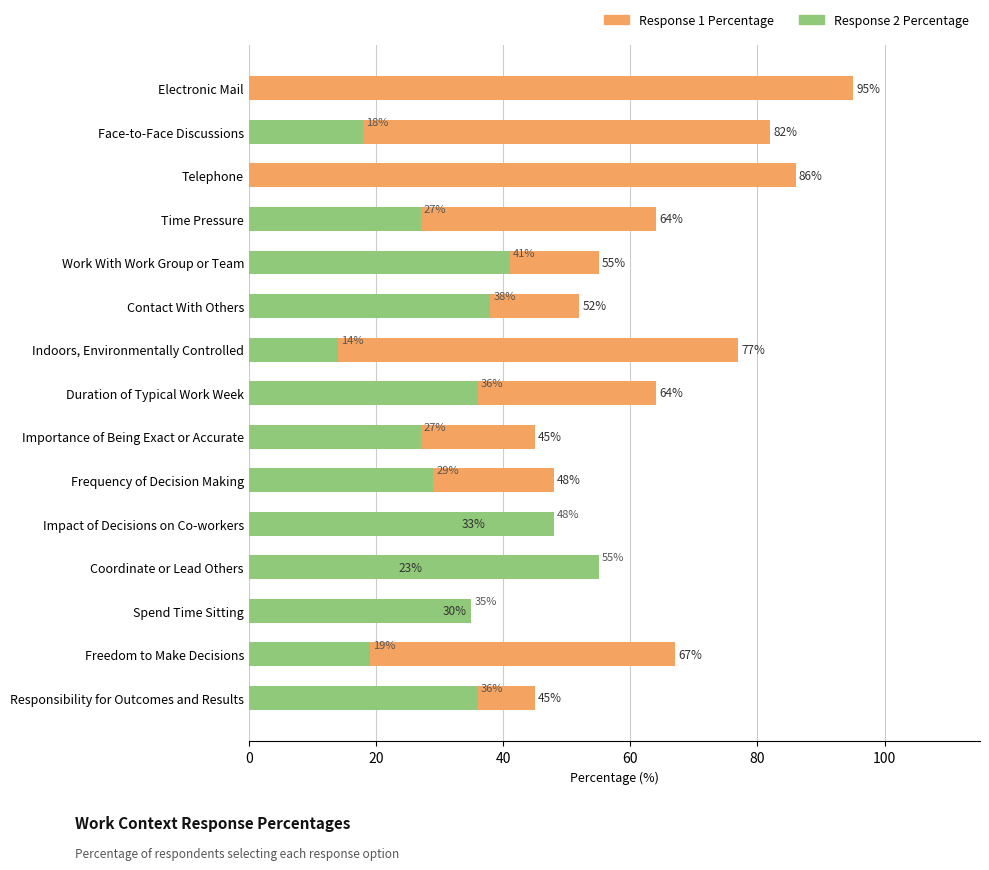

What is the value of the Response 1 Percentage bar at the 6th from the left?

52